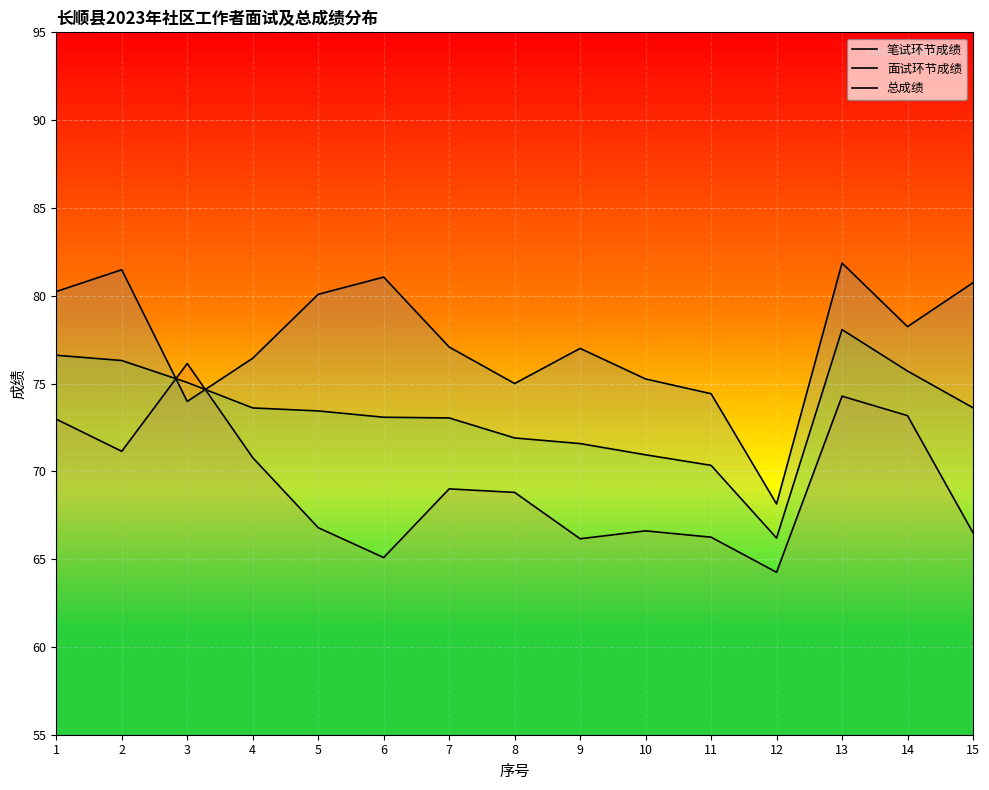

How many data points does each series have?

15